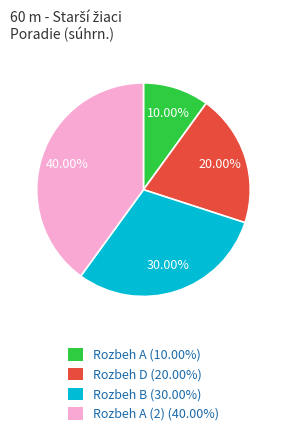

Do Rozbeh A (2) (40.00%) and Rozbeh D (20.00%) together represent more than half of the pie?

Yes